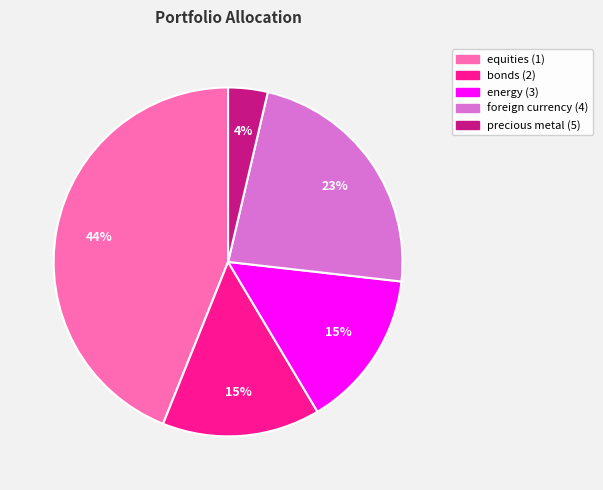

Which slice is the largest?

equities (1)